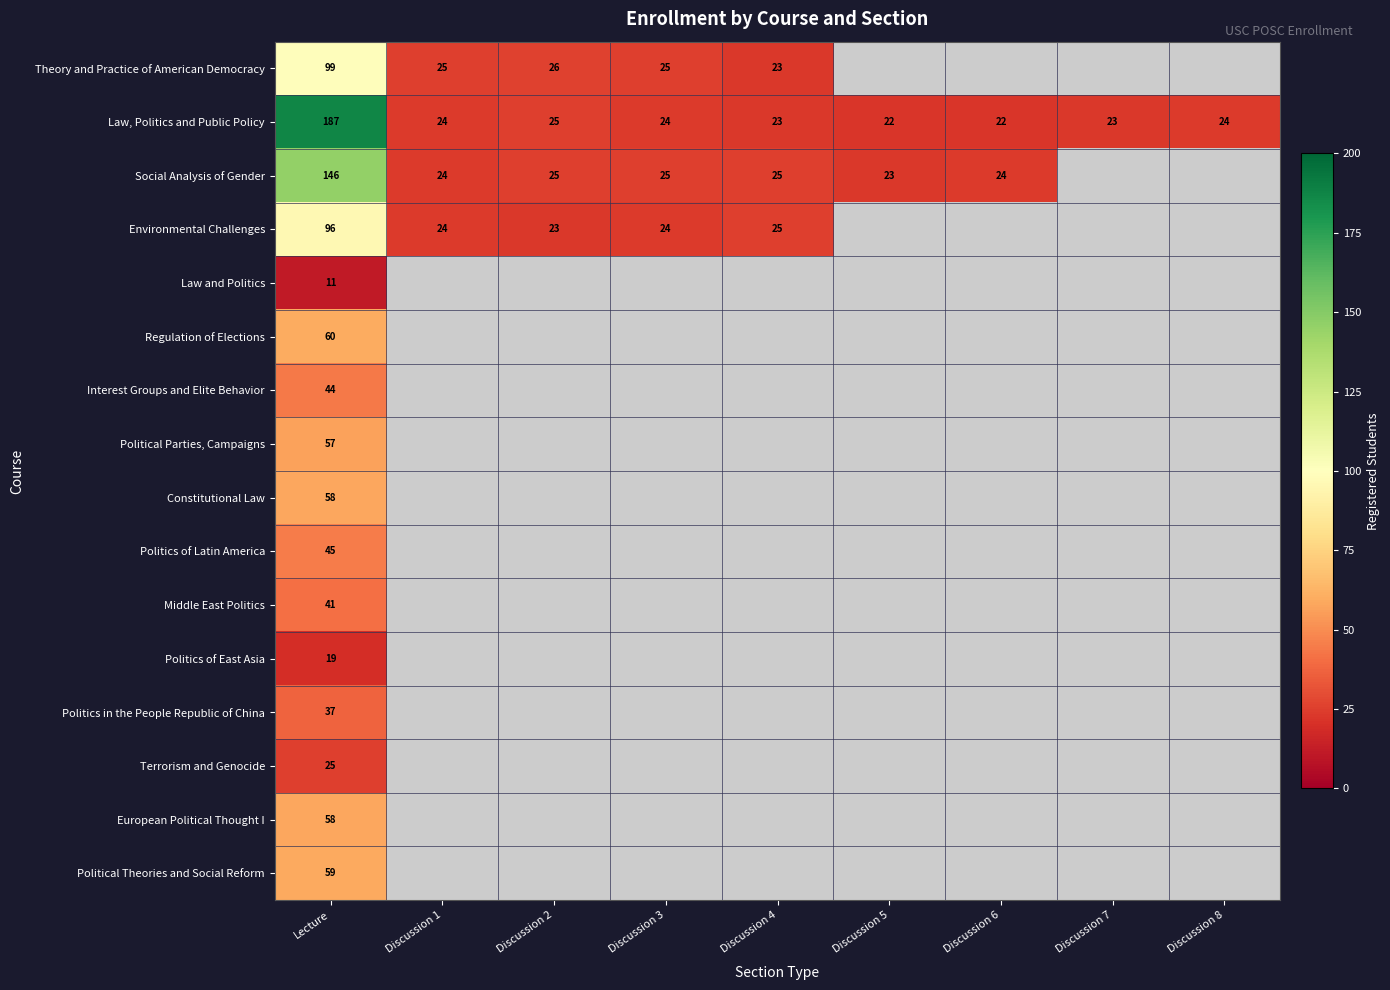

What is the highest value of the Law, Politics and Public Policy series?

187